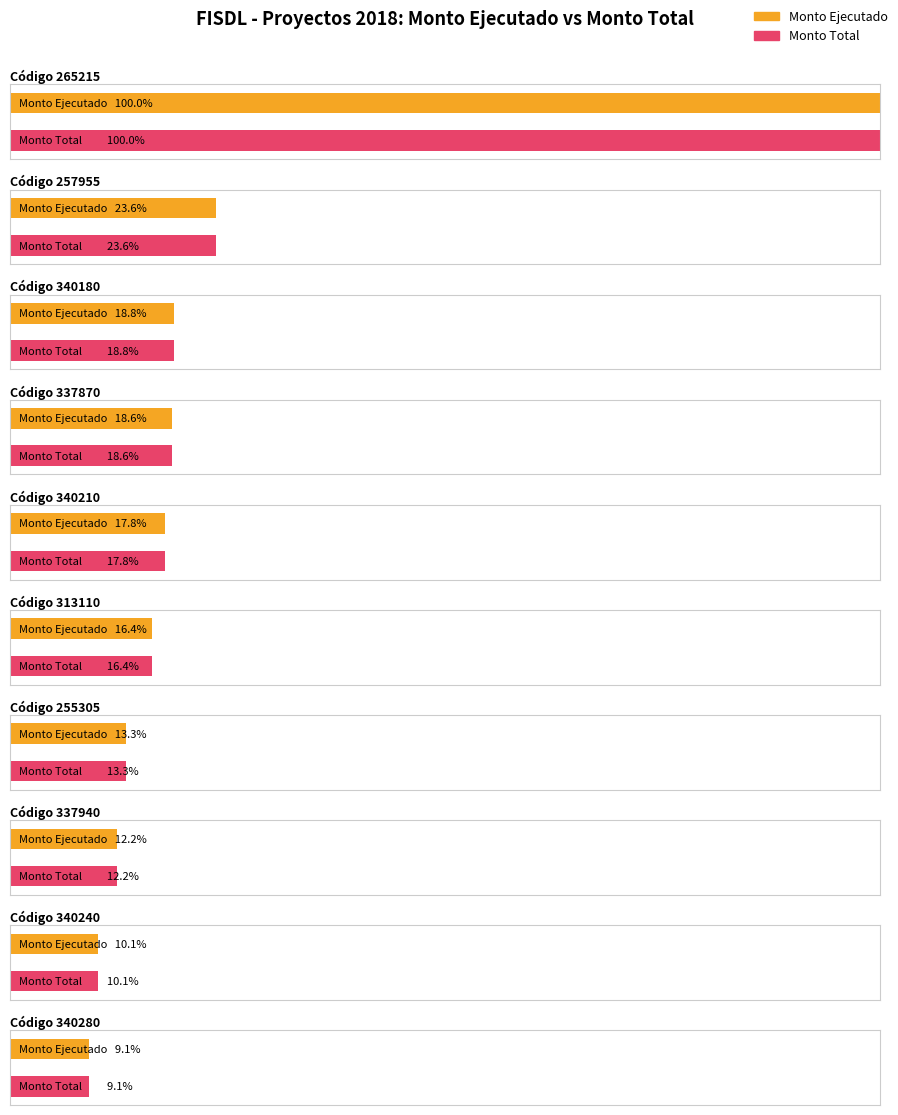

At which label is Monto Total closest to 931141?

257955